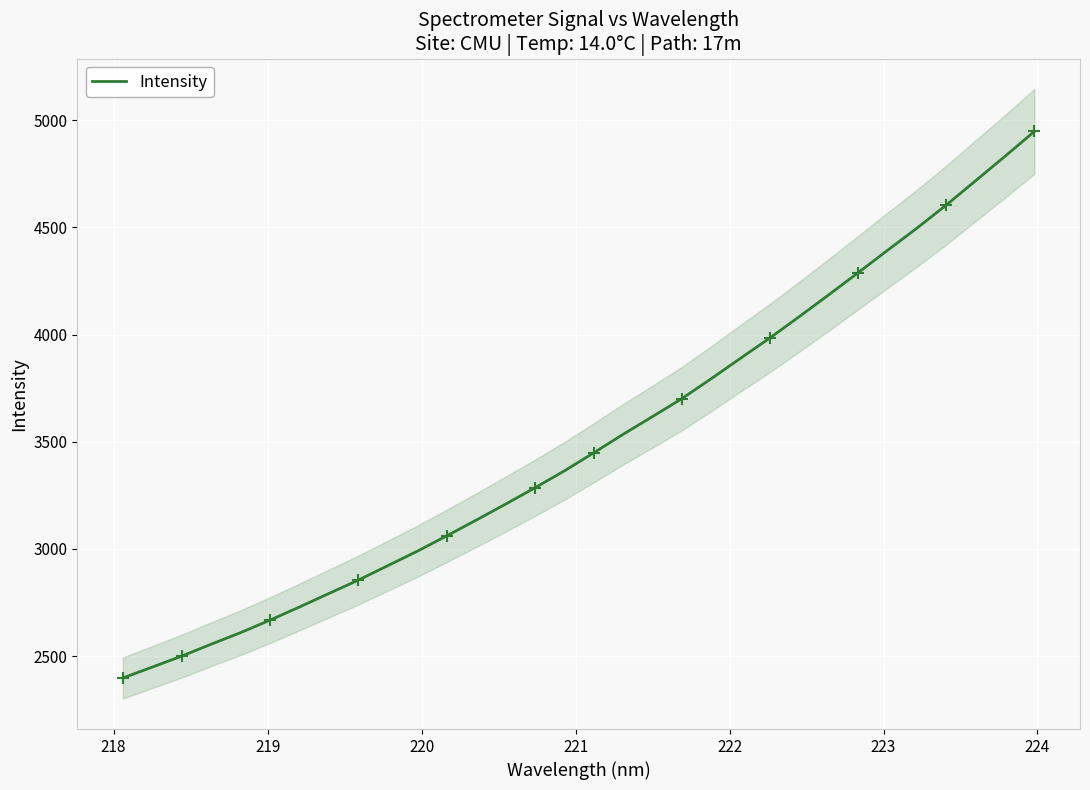

True or false: there are more than 1 points higher than both neighbors.

False